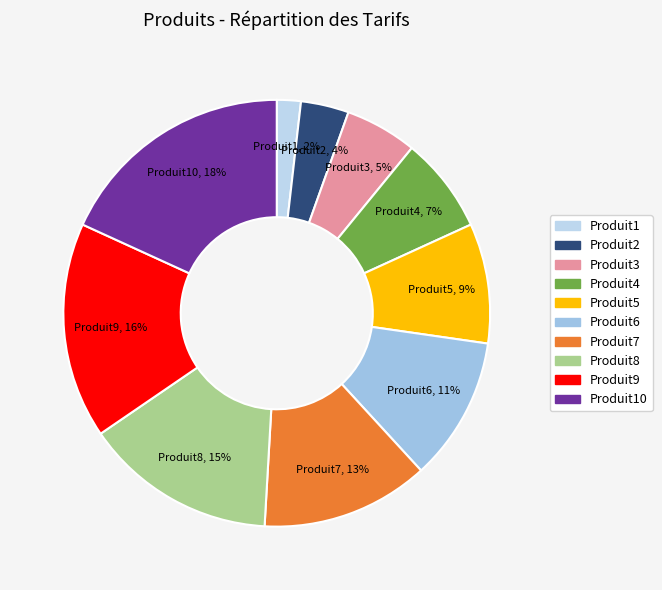

To the nearest percent, what percentage of the pie is Produit7?

13%